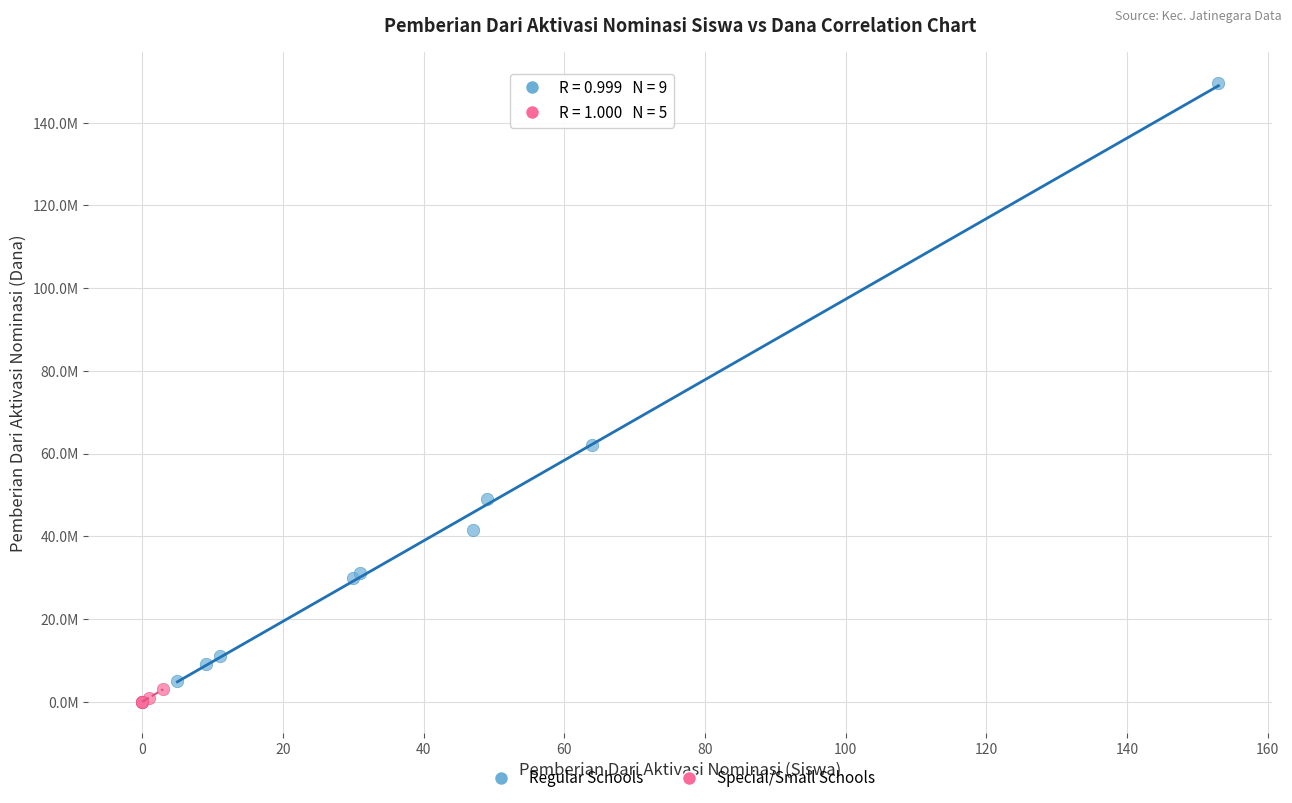

Which series contains the highest Y value?

Regular Schools